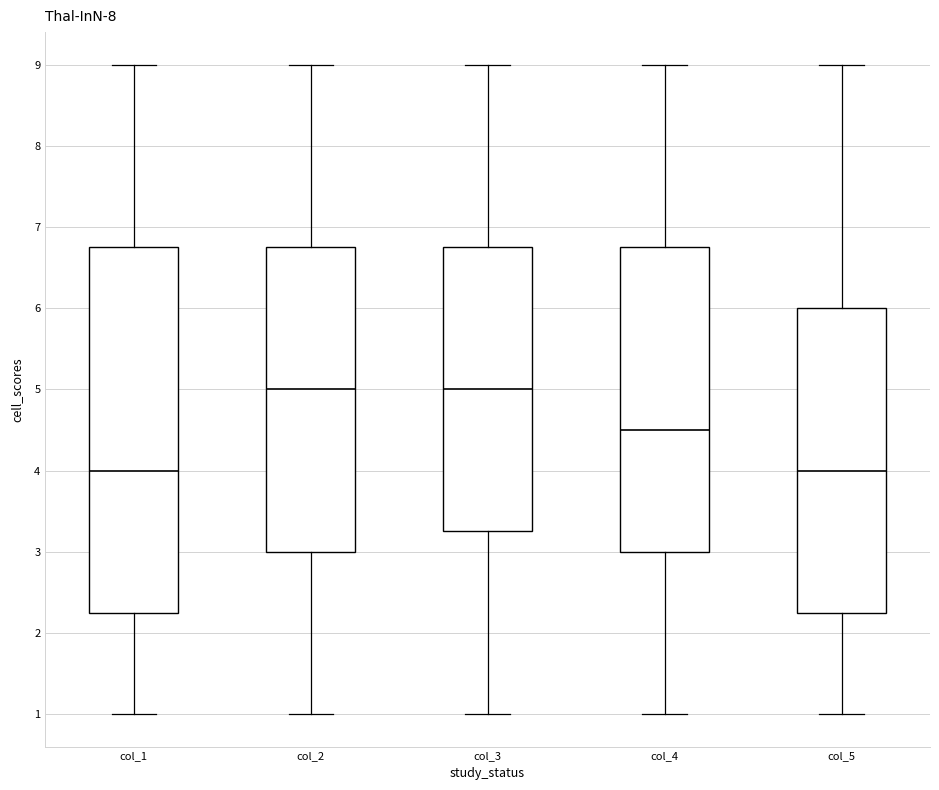

Comparing the boxes themselves (not the whiskers), which one is the tallest?

col_1